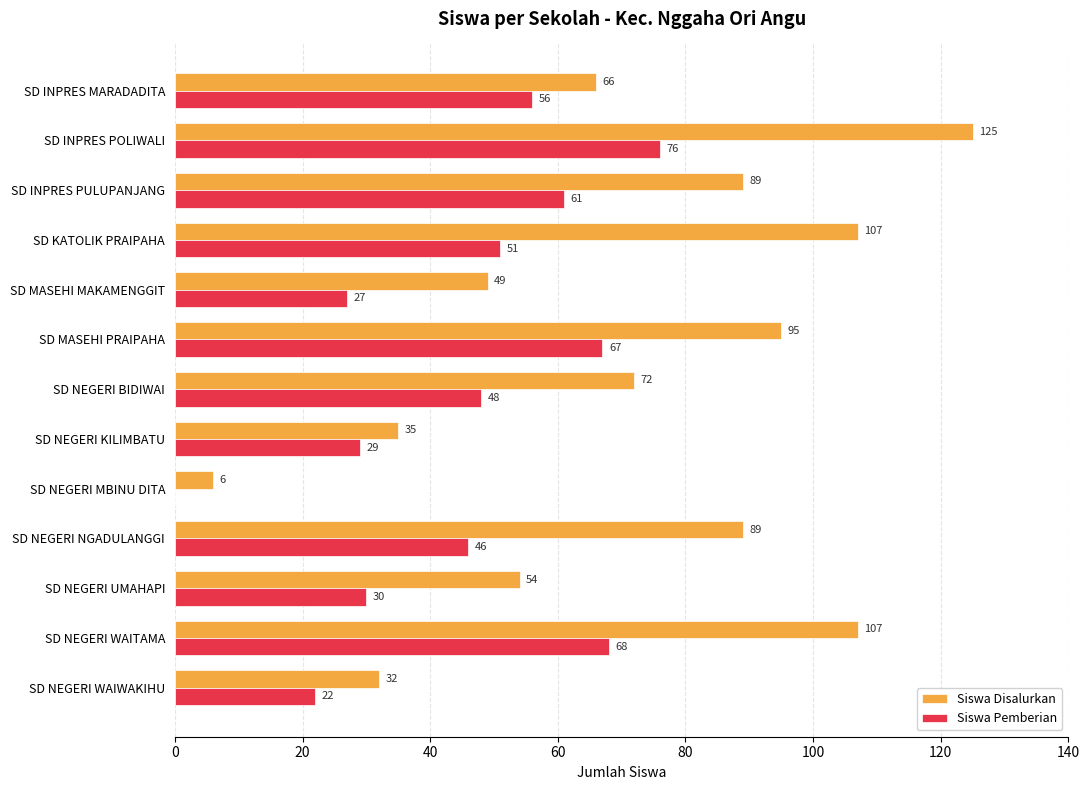

What is the maximum value shown in the chart?

125